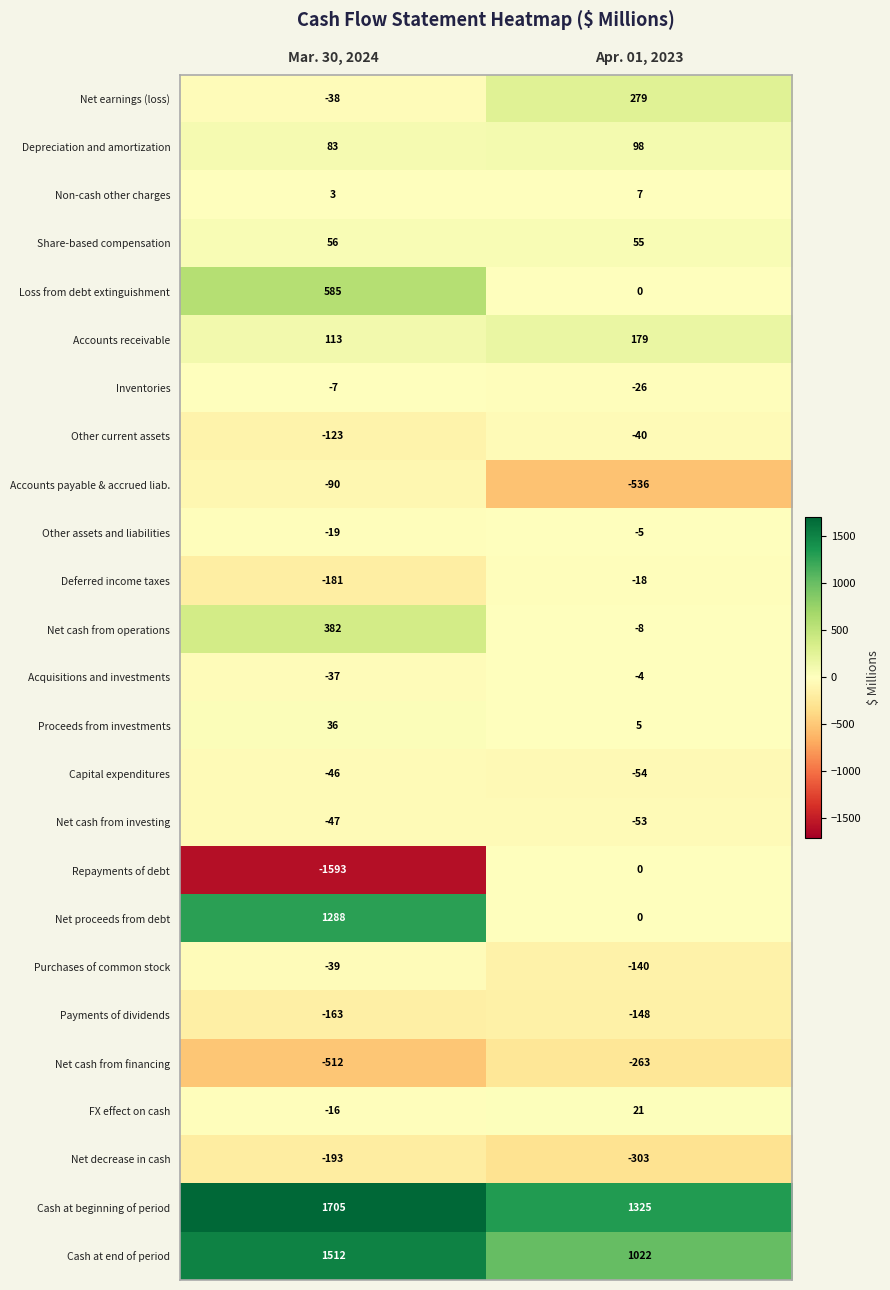

At Mar. 30, 2024, list the series in order from largest to smallest.

Cash at beginning of period, Cash at end of period, Net proceeds from debt, Loss from debt extinguishment, Net cash from operations, Accounts receivable, Depreciation and amortization, Share-based compensation, Proceeds from investments, Non-cash other charges, Inventories, FX effect on cash, Other assets and liabilities, Acquisitions and investments, Net earnings (loss), Purchases of common stock, Capital expenditures, Net cash from investing, Accounts payable & accrued liab., Other current assets, Payments of dividends, Deferred income taxes, Net decrease in cash, Net cash from financing, Repayments of debt